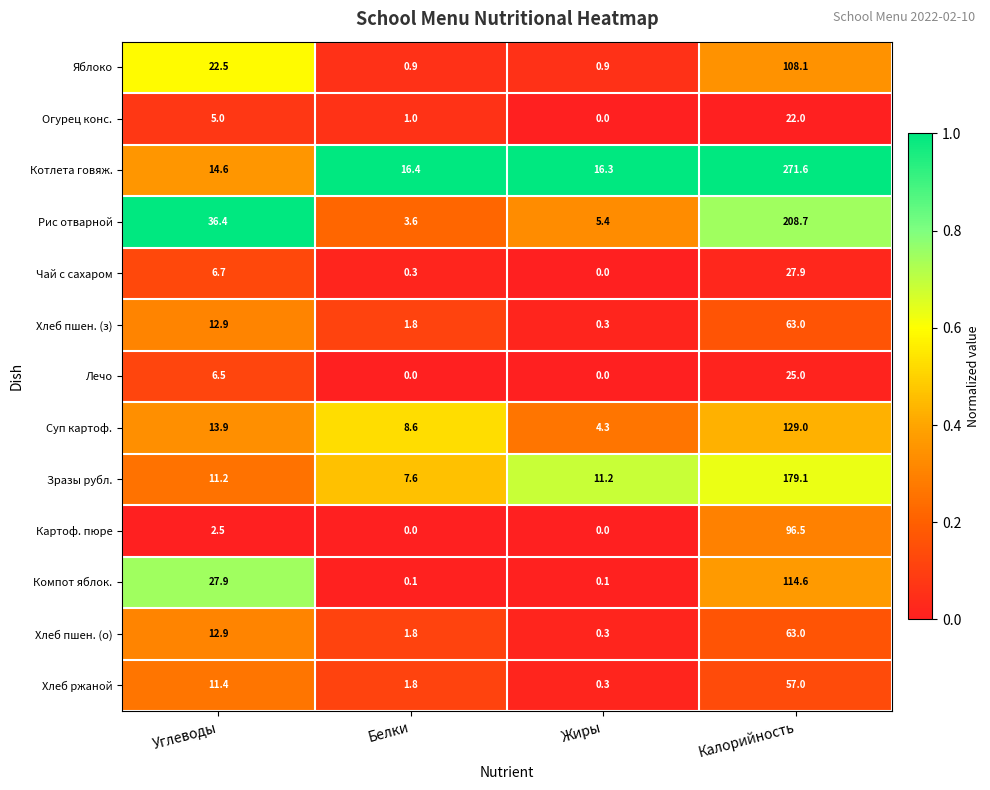

The value of Хлеб пшен. (о) at Углеводы is 12.9. True or false?

True